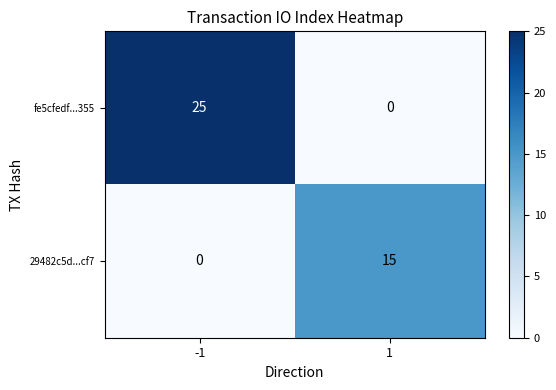

How many values in the fe5cfedf...355 series are below 25?

1